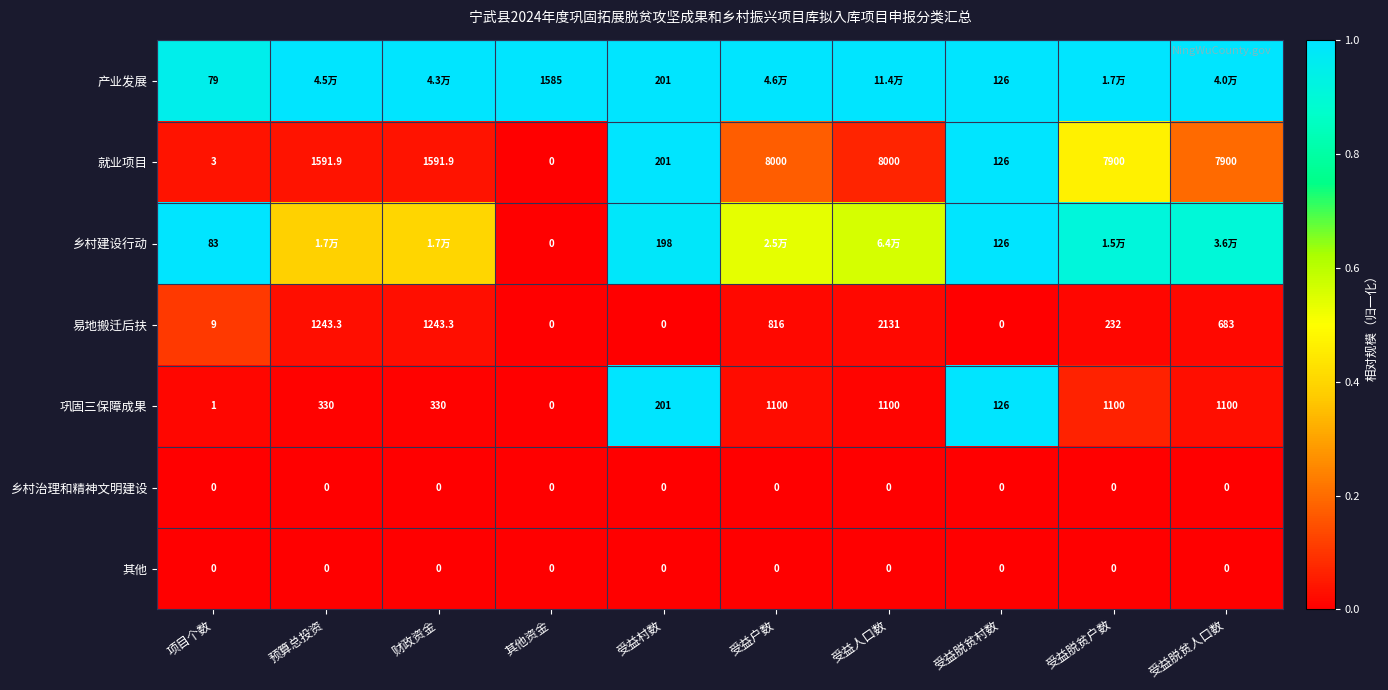

Where does the 易地搬迁后扶 series first go above 683?

预算总投资